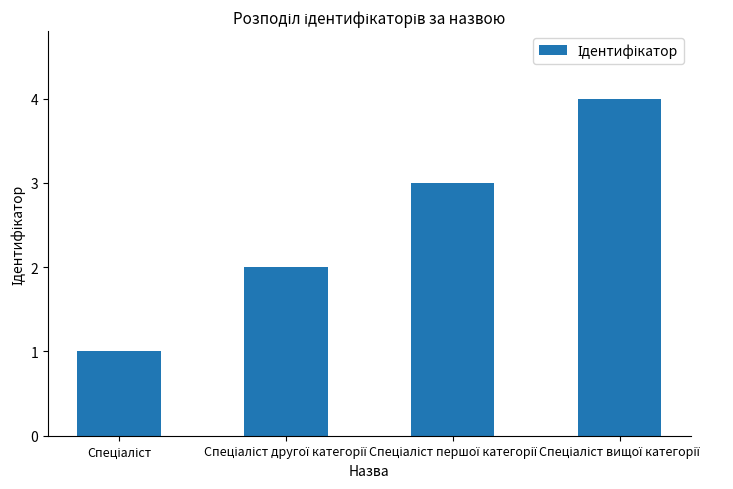

What is the greatest value displayed?

4